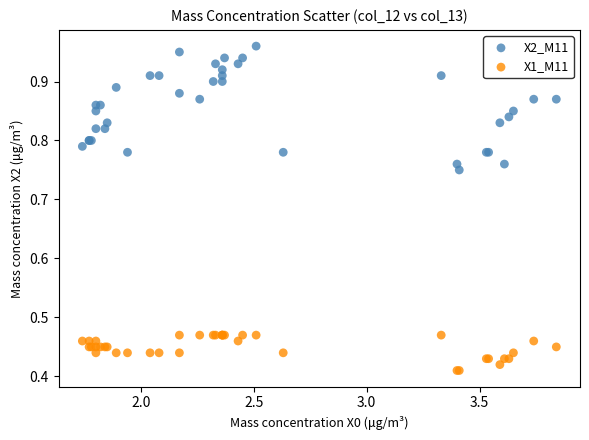

What is the X range (max minus min) for the scatter plot?

2.1